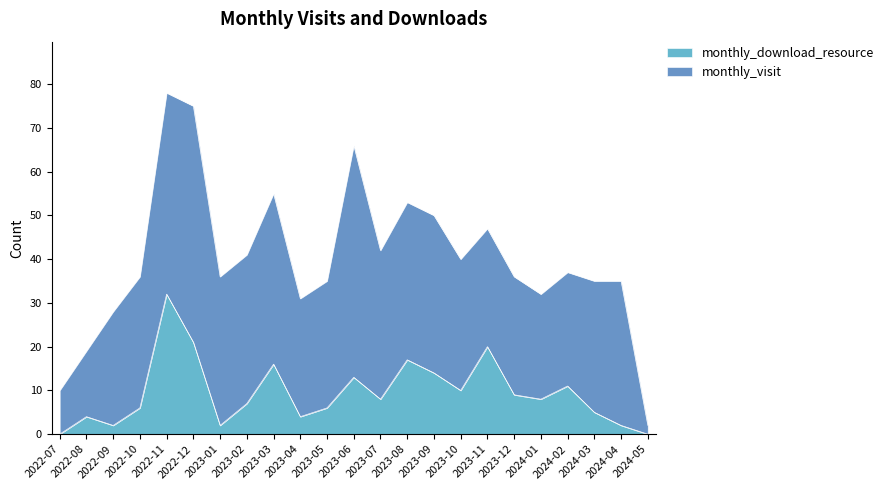

What is the value of the 16th point from the left?

10